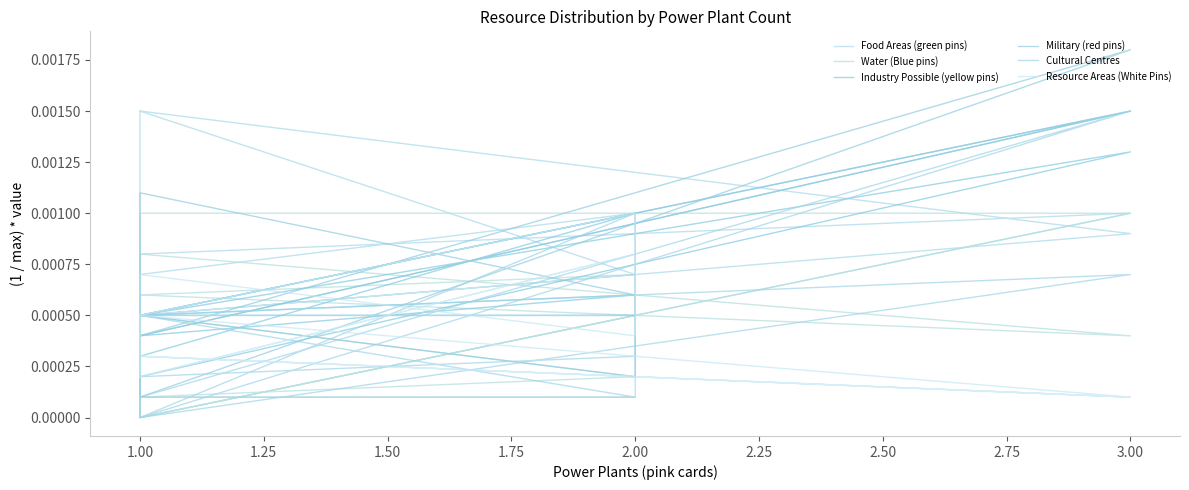

Does the chart have visible grid lines?

No